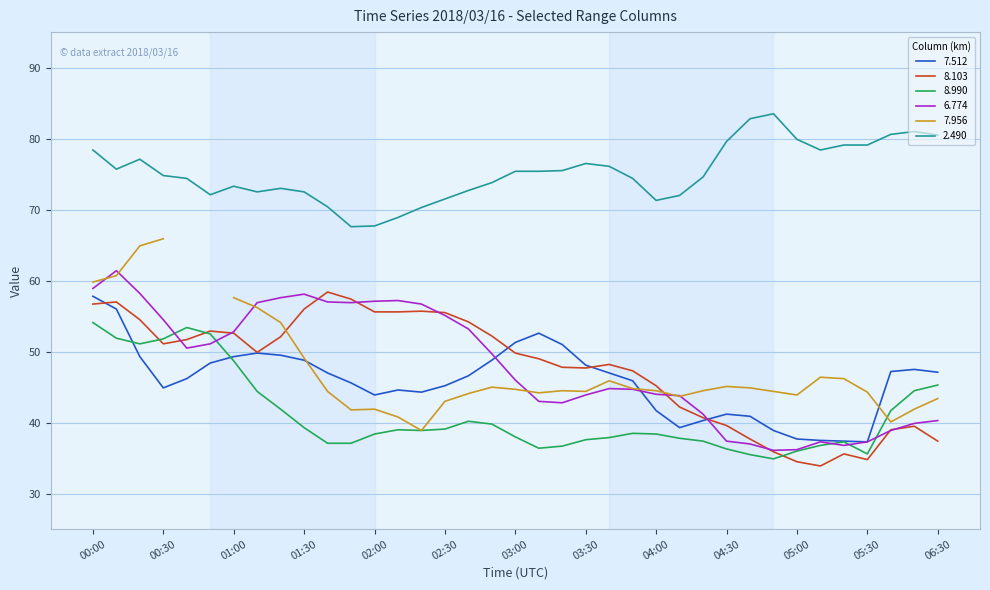

True or false: 2.490 and 6.774 cross at least once.

False